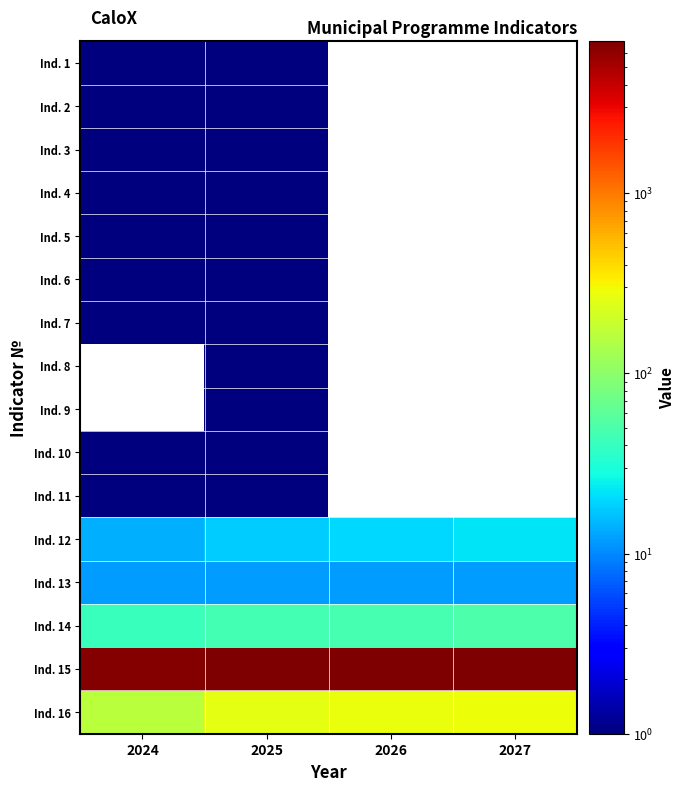

Between 2025 and 2026, which is larger?

2026